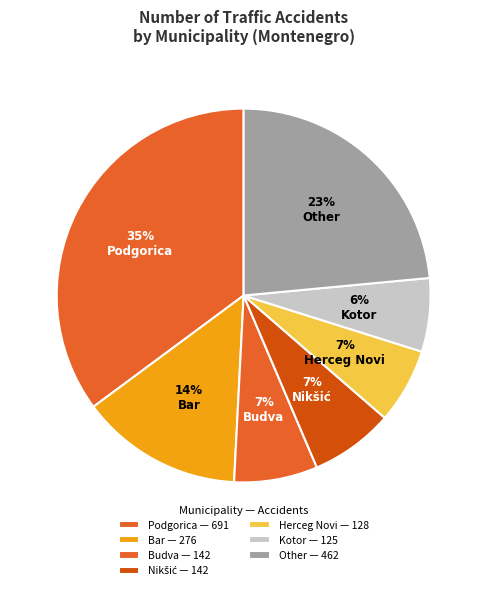

True or false: Other accounts for 38% of the total.

False